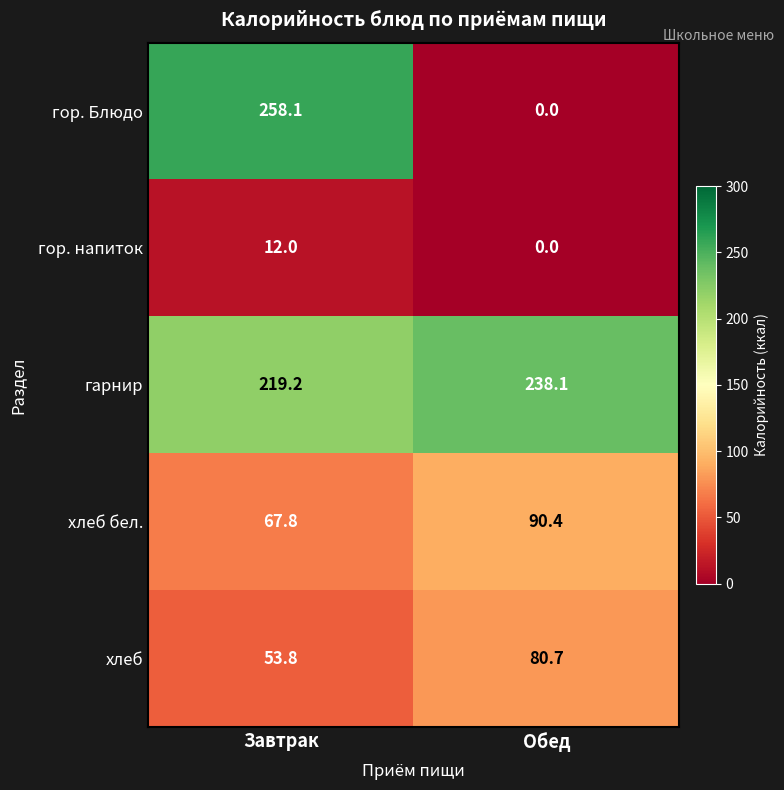

Count the number of data series in this chart.

5